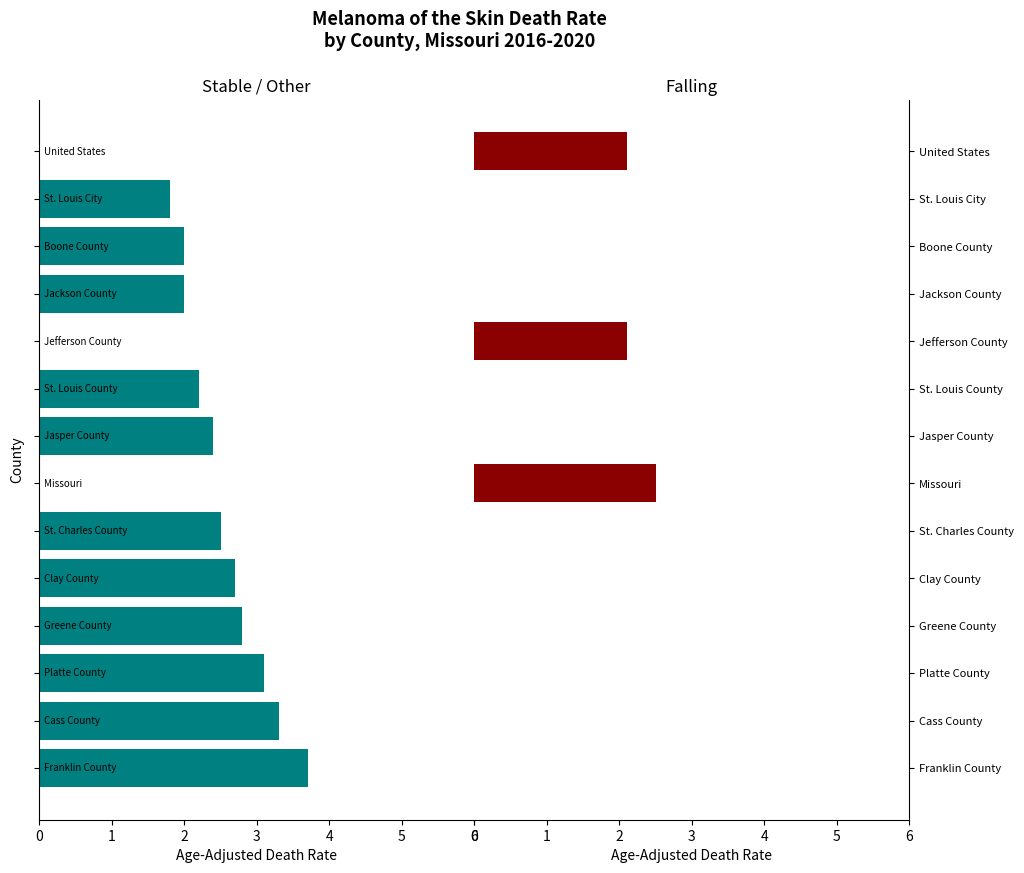

What is the value of the Stable/Other bar at the 6th from the left?

2.5